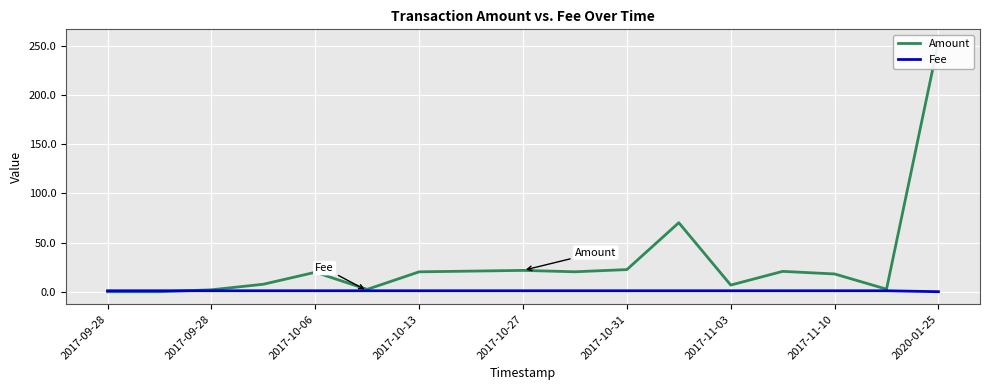

What is the sum of all Amount values?

510.1